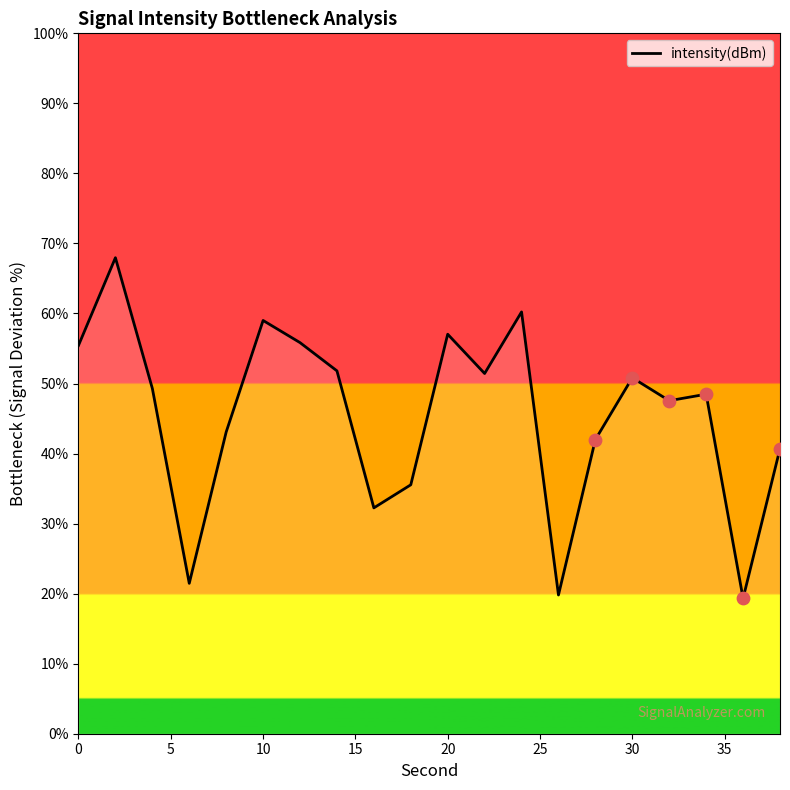

What is the smallest value displayed?

19.3